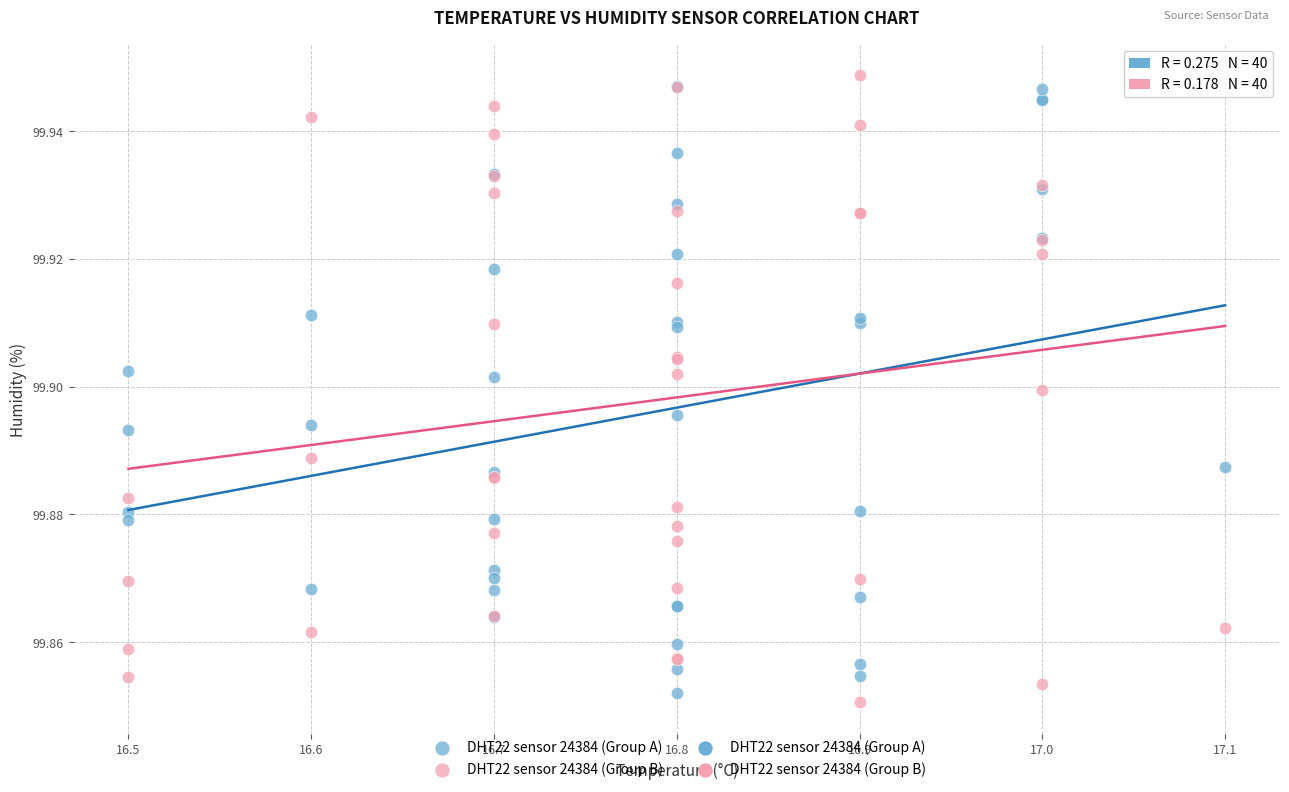

Which series reaches the minimum Y coordinate?

DHT22 sensor 24384 (Group B)